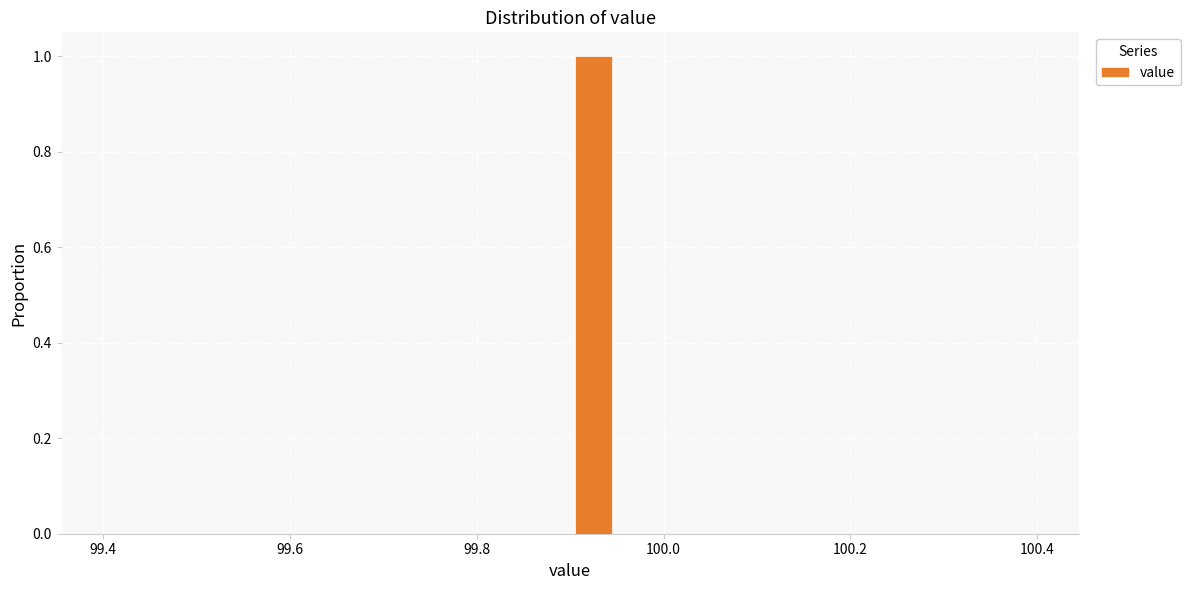

Read against the x-axis, roughly where is the centre of the tallest bar?

99.92